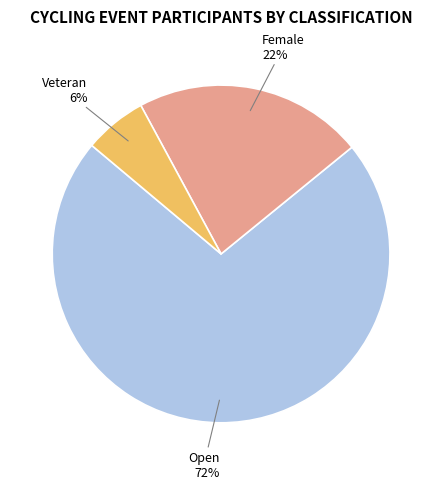

Is the sum of Veteran and Female greater than half?

No